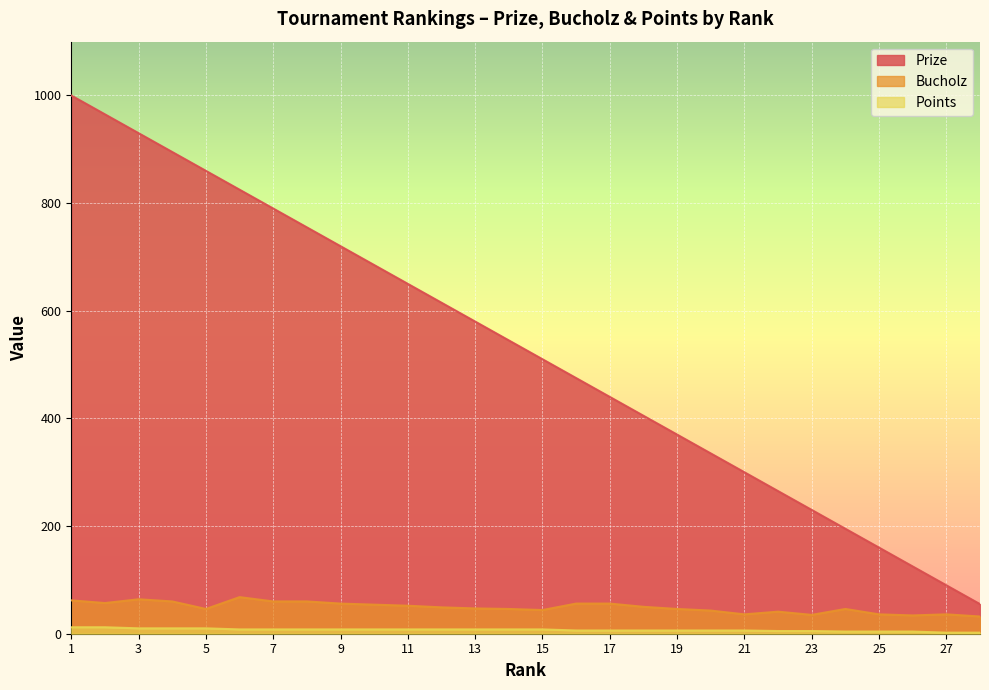

List the labels in order of Prize value, smallest first.

28, 27, 26, 25, 24, 23, 22, 21, 20, 19, 18, 17, 16, 15, 14, 13, 12, 11, 10, 9, 8, 7, 6, 5, 4, 3, 2, 1